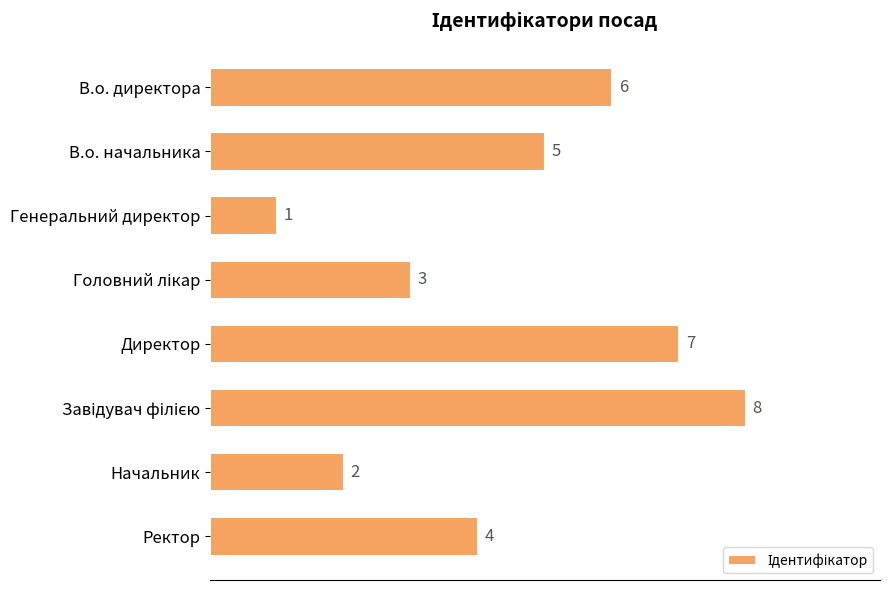

Count the number of data series in this chart.

1